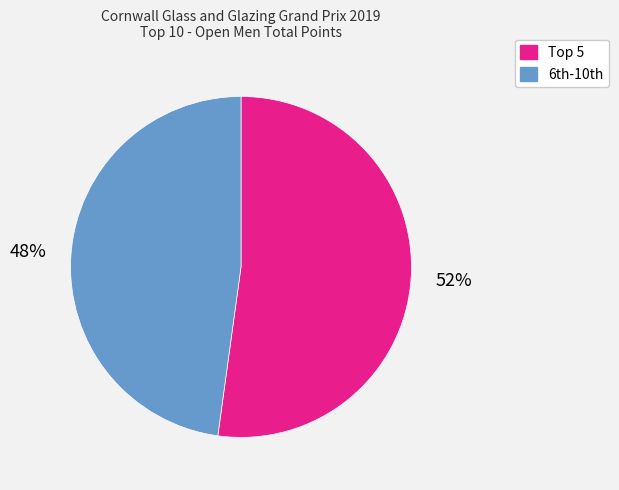

To the nearest percent, what is the average slice percentage?

50%